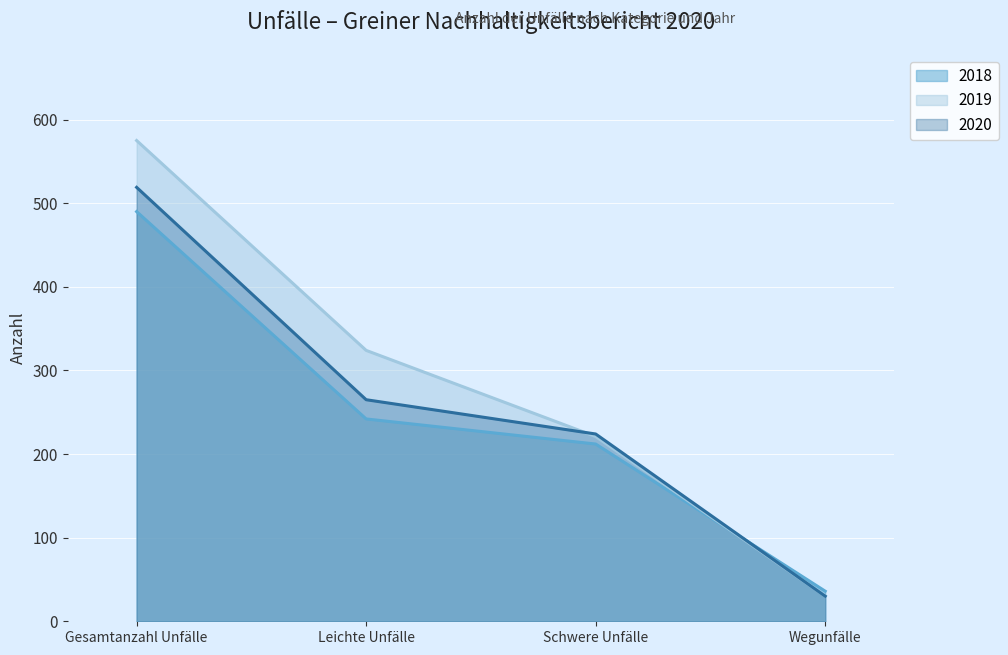

Reading right to left, list all the values displayed in this chart.

2018: Wegunfälle=36	Schwere Unfälle=212	Leichte Unfälle=242	Gesamtanzahl Unfälle=490
2019: Wegunfälle=30	Schwere Unfälle=221	Leichte Unfälle=324	Gesamtanzahl Unfälle=575
2020: Wegunfälle=30	Schwere Unfälle=224	Leichte Unfälle=265	Gesamtanzahl Unfälle=519